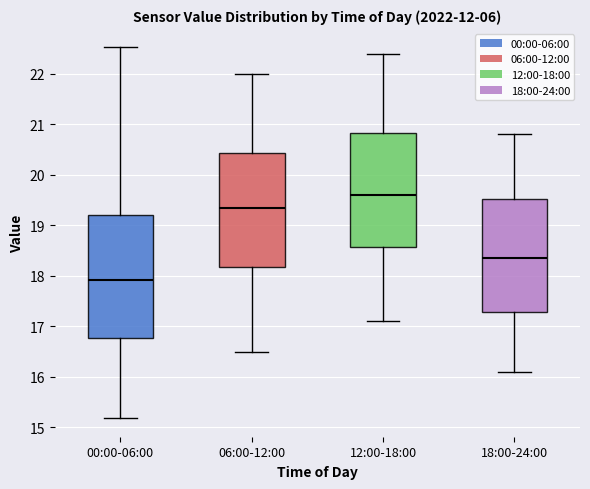

Where is the upper edge of the box for 06:00-12:00 on the y-axis? The values are not printed on the chart, so give them approximately, as read against the axis.

20.4